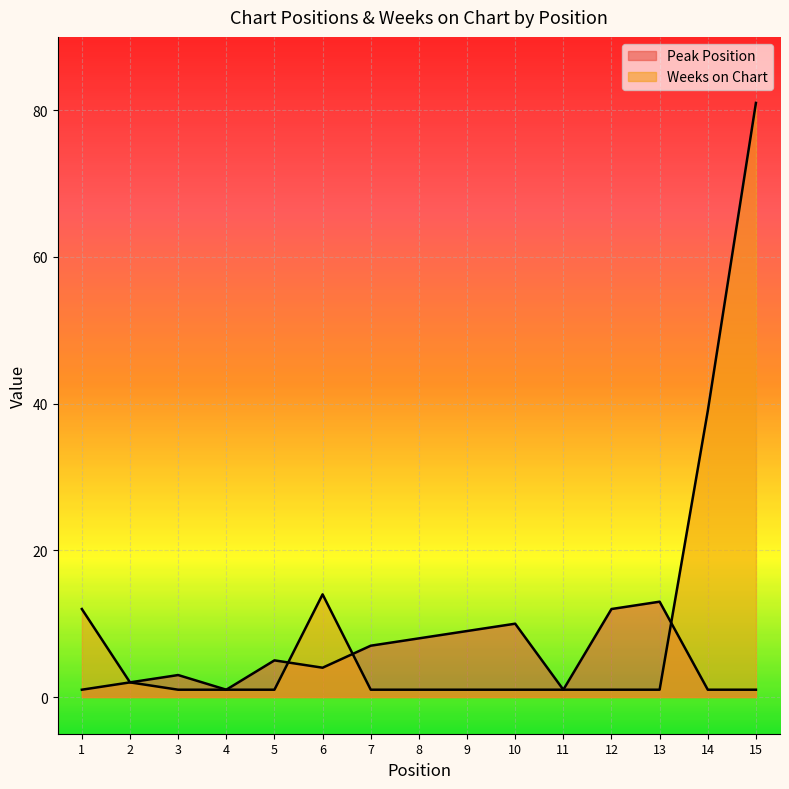

Reading right to left, what are all the values shown in this chart?

Peak Position: 15=1	14=1	13=13	12=12	11=1	10=10	9=9	8=8	7=7	6=4	5=5	4=1	3=3	2=2	1=1
Weeks on Chart: 15=81	14=39	13=1	12=1	11=1	10=1	9=1	8=1	7=1	6=14	5=1	4=1	3=1	2=2	1=12